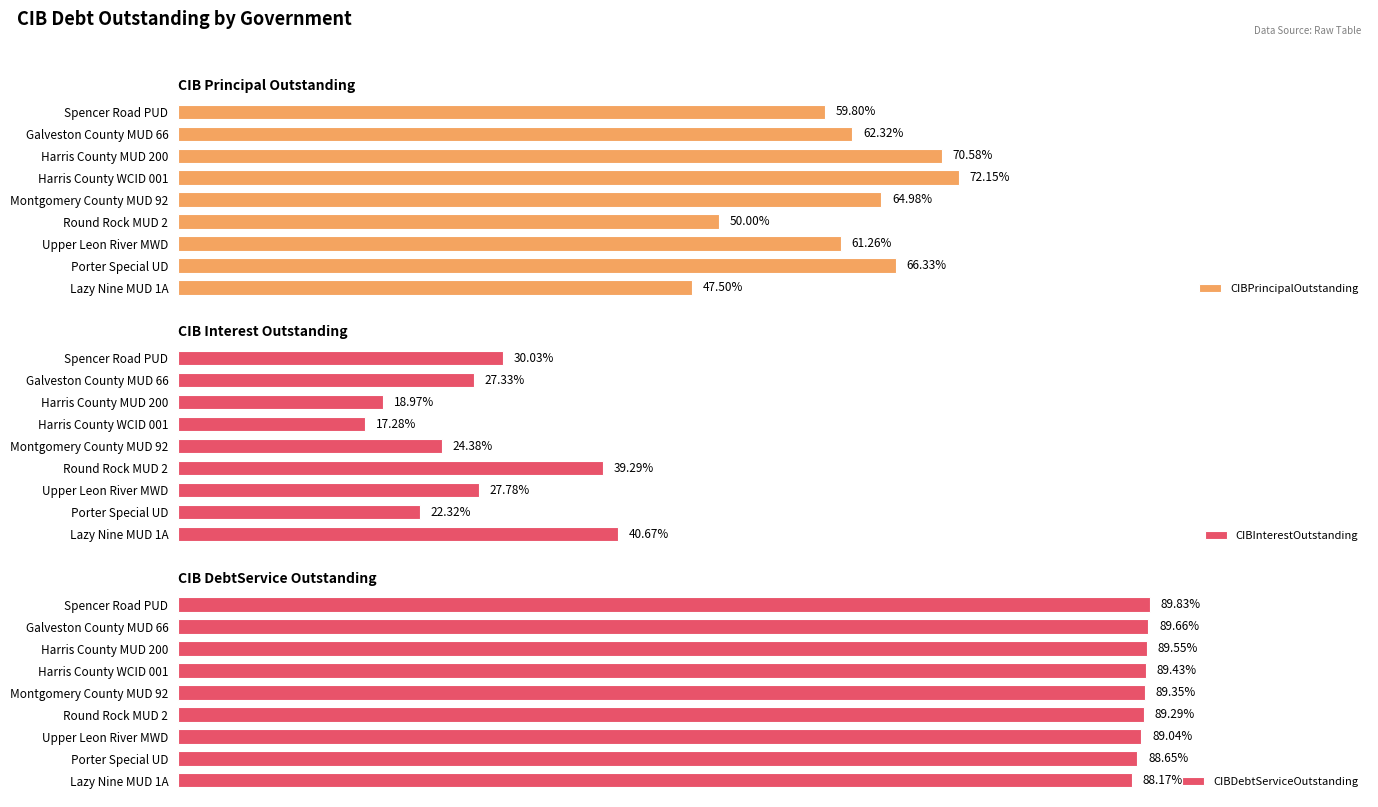

What are all the series names shown in the legend?

CIBPrincipalOutstanding, CIBInterestOutstanding, CIBDebtServiceOutstanding